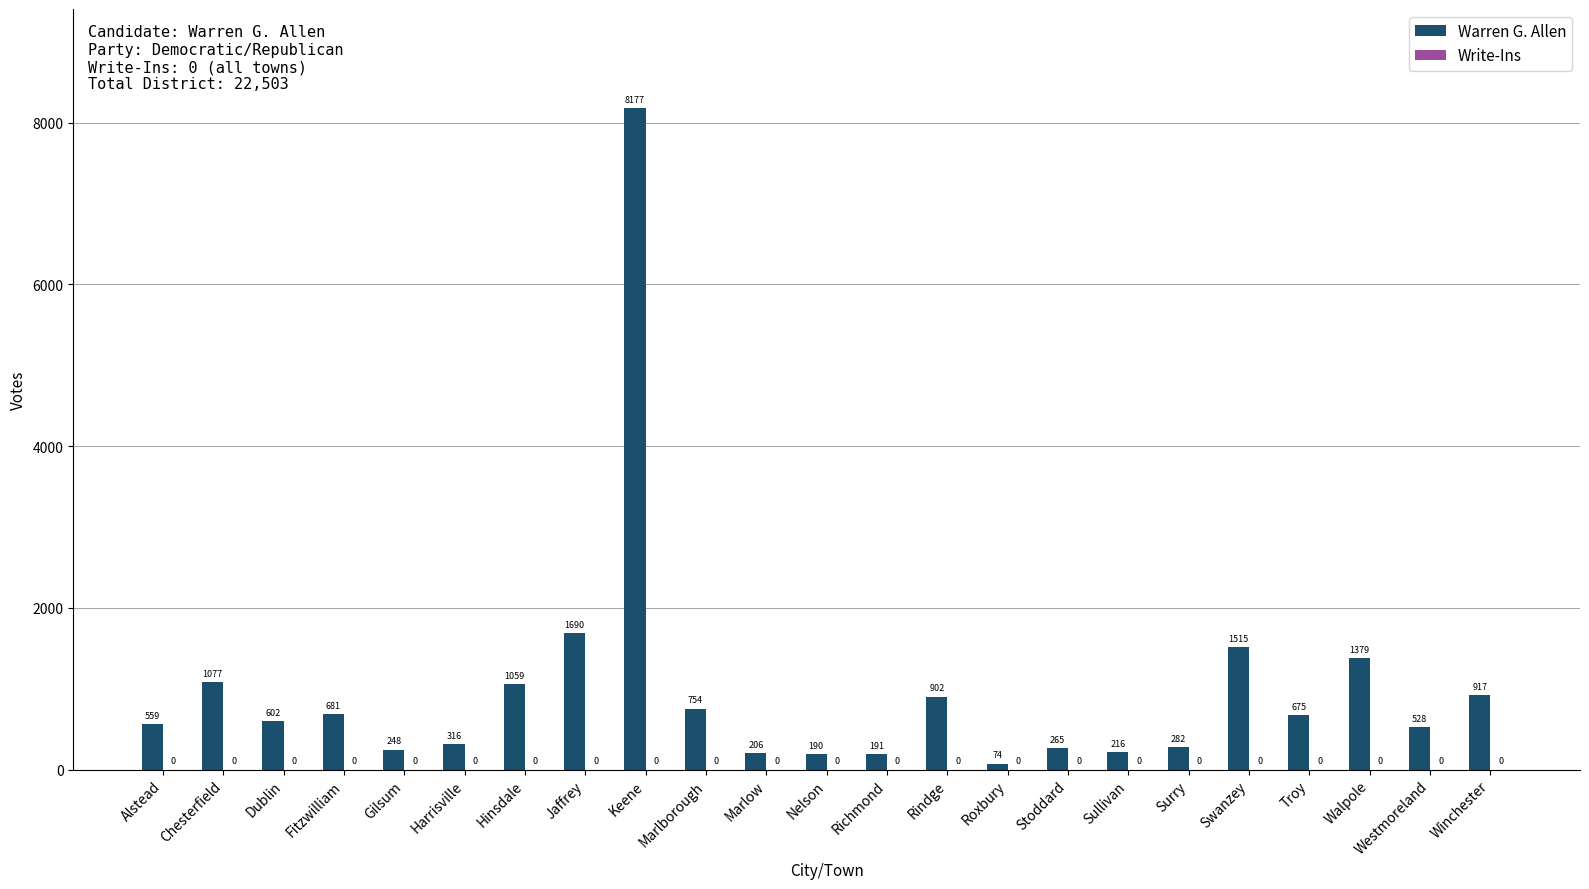

Which label corresponds to the smallest value in the chart?

Roxbury